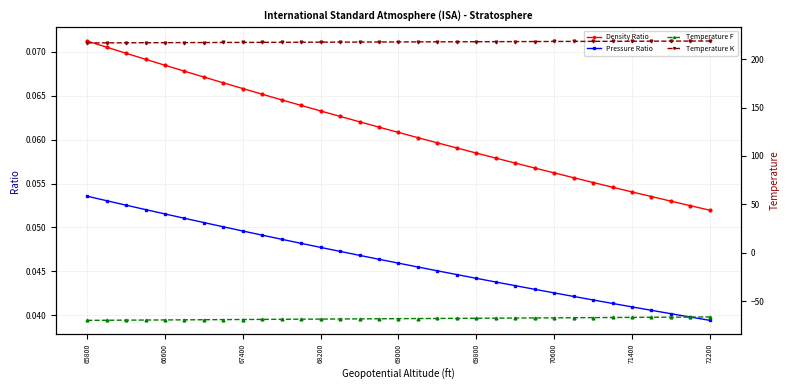

How many lines are shown in the chart?

4